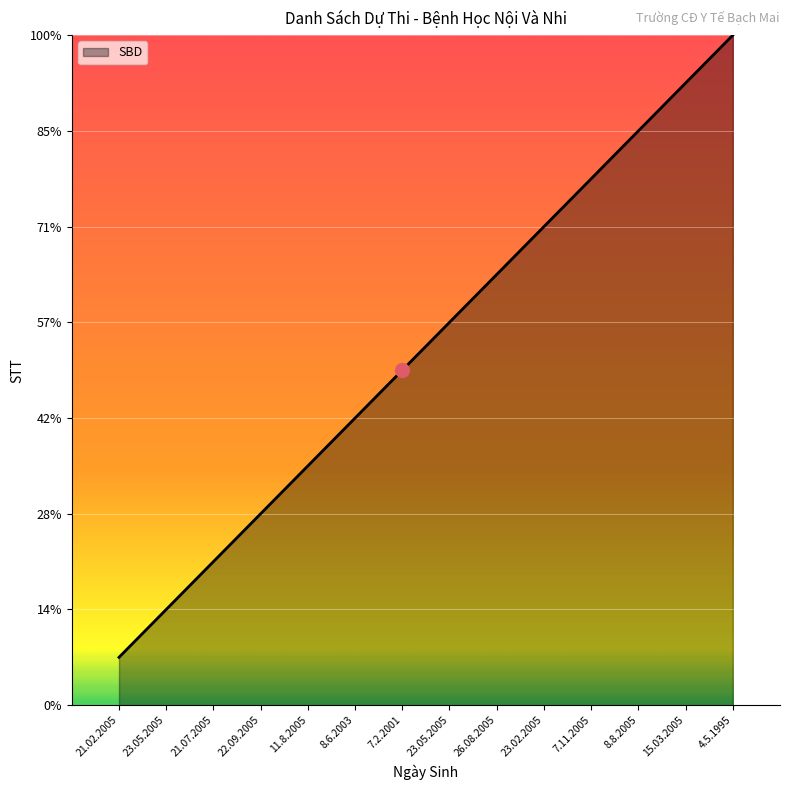

Which category has the highest value across all series?

4.5.1995